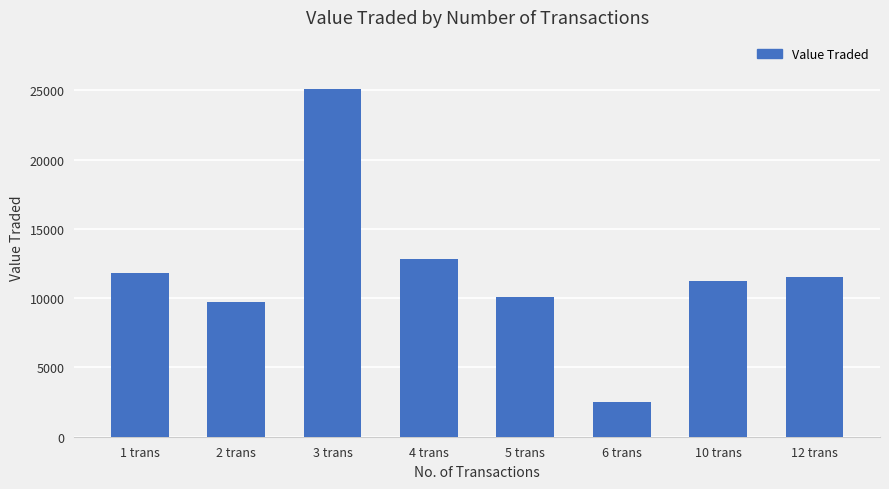

What is the difference between the maximum and second lowest values?

15357